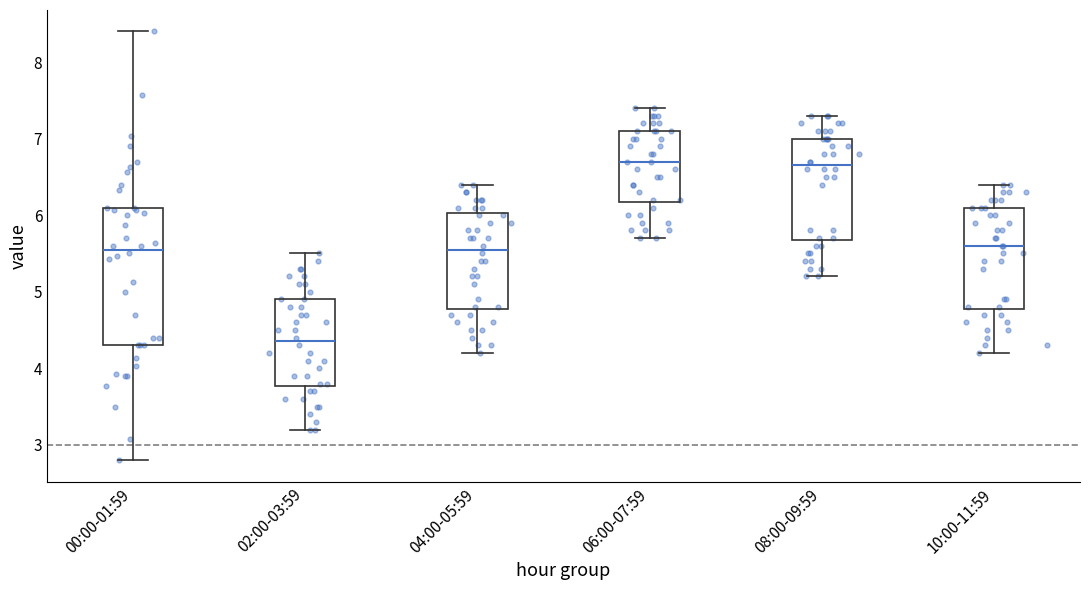

Where is the upper edge of the box for 02:00-03:59 on the y-axis? The values are not printed on the chart, so give them approximately, as read against the axis.

4.9